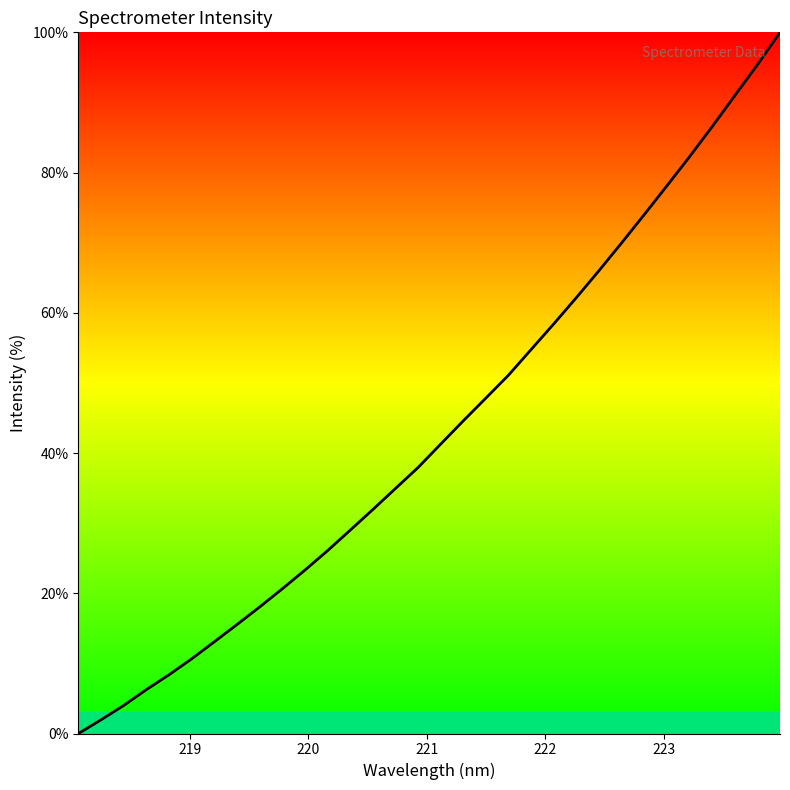

What is the greatest value displayed?

100.0